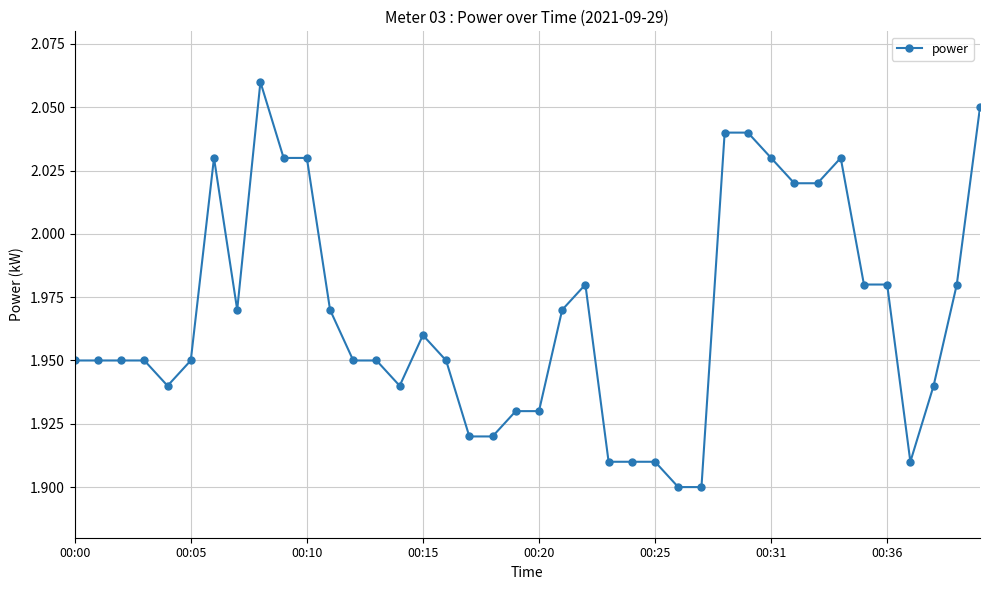

Count the values in the range 1 to 2.

29